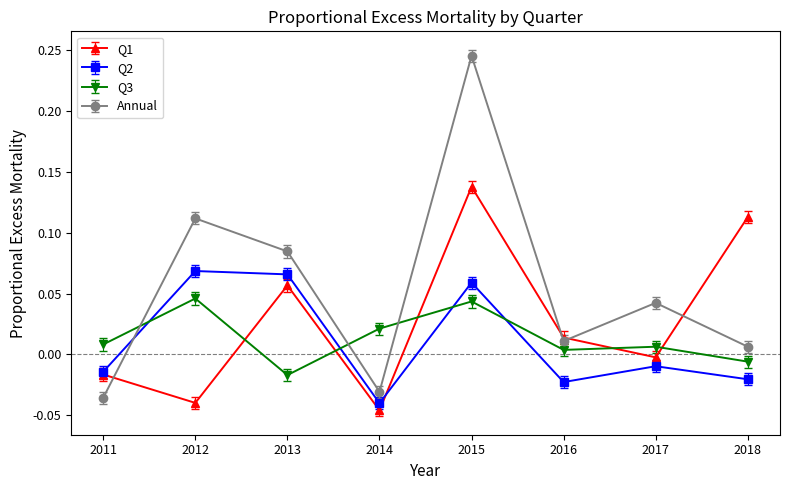

True or false: Q3 has a value of 0.1 at 2015.

False